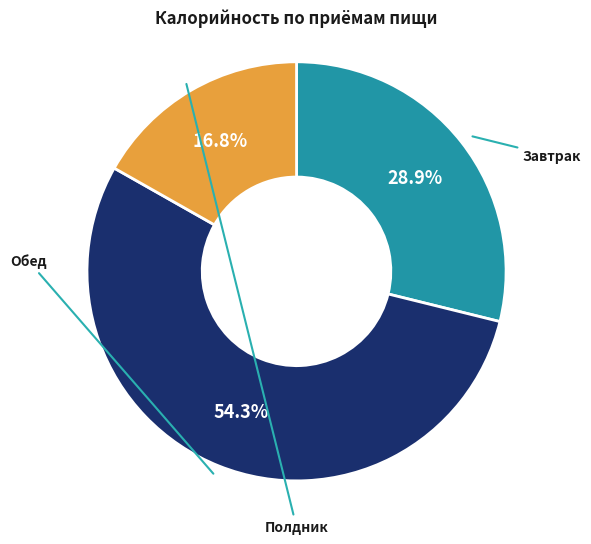

To the nearest percent, what is the difference between the largest and smallest slice percentages?

38%